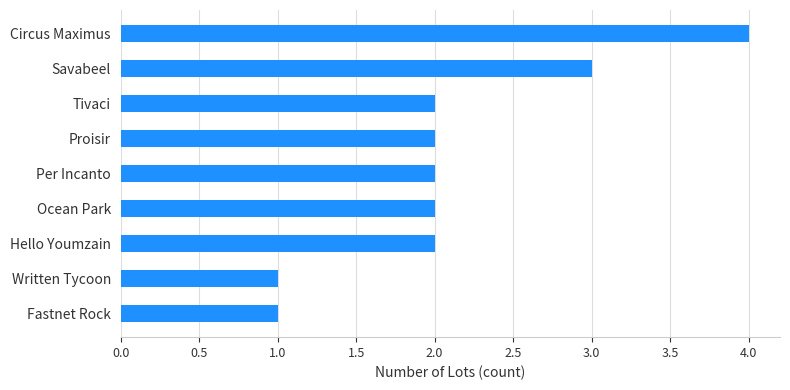

What is the sum of the values at Circus Maximus and Ocean Park?

6